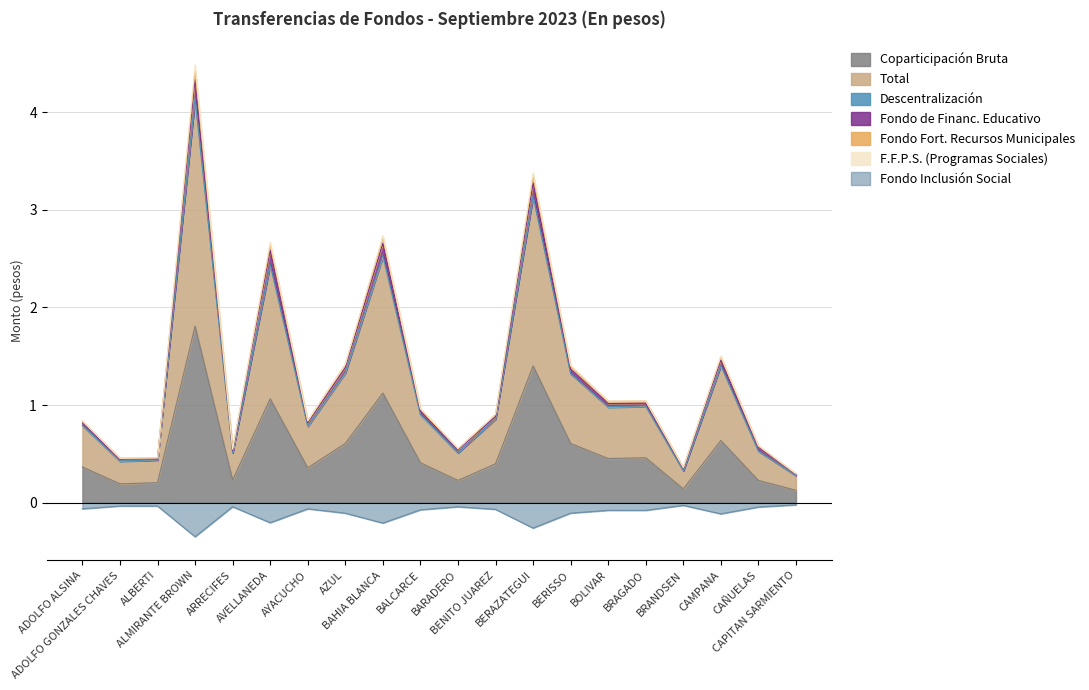

Which has a higher value, BAHIA BLANCA or ADOLFO ALSINA?

BAHIA BLANCA